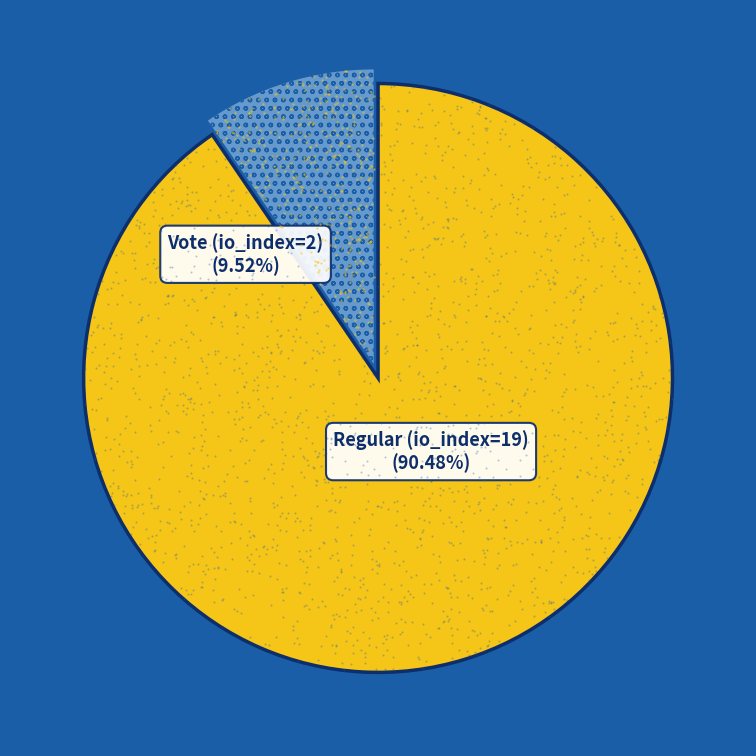

Is it true that Regular (io_index=19) is 82% of the pie?

False